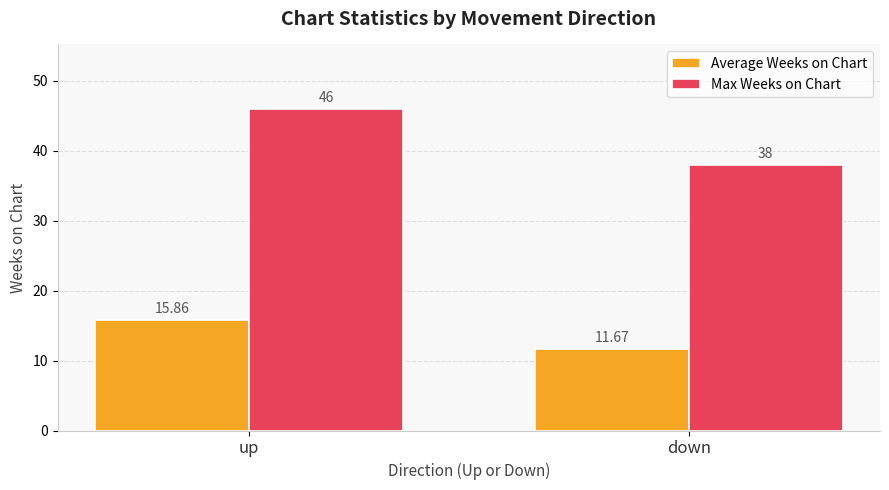

What is the label of the 2nd bar from the right?

up